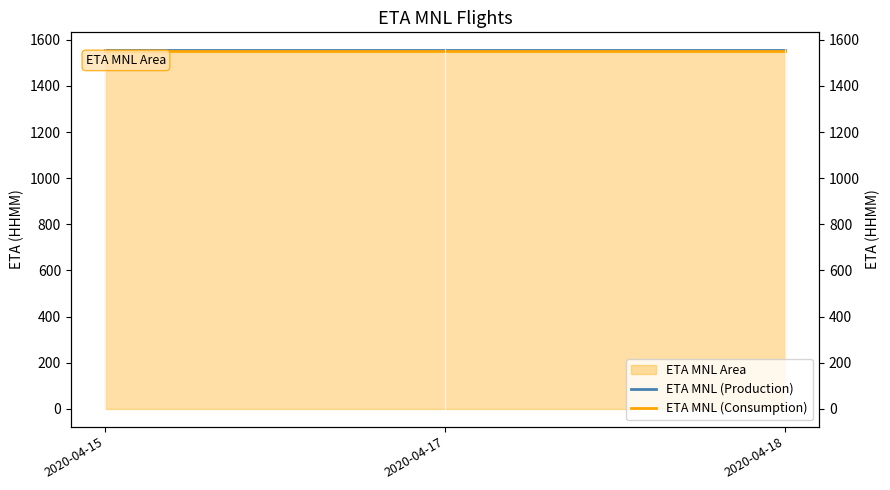

At which label is ETA MNL (Production) closest to 1555?

2020-04-15